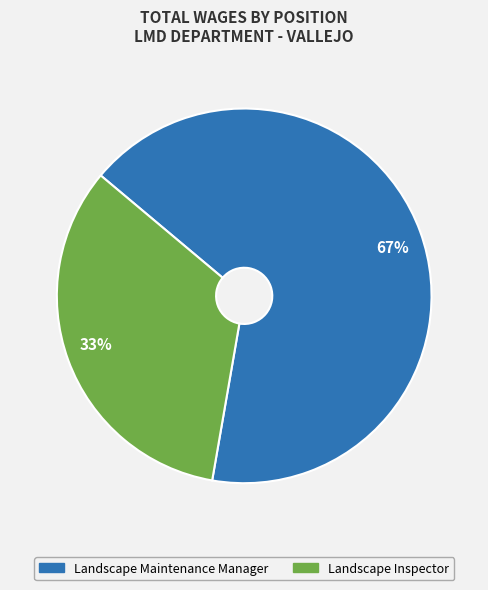

Count the number of slices in the pie.

2